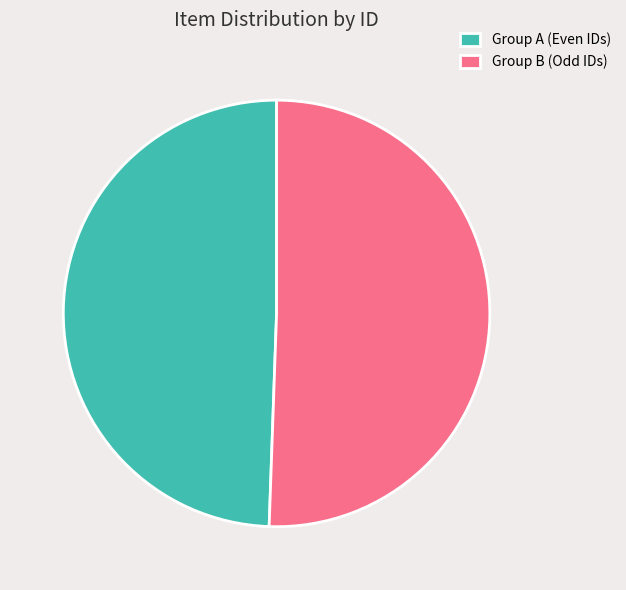

Which has a higher value, Group A (Even IDs) or Group B (Odd IDs)?

Group B (Odd IDs)